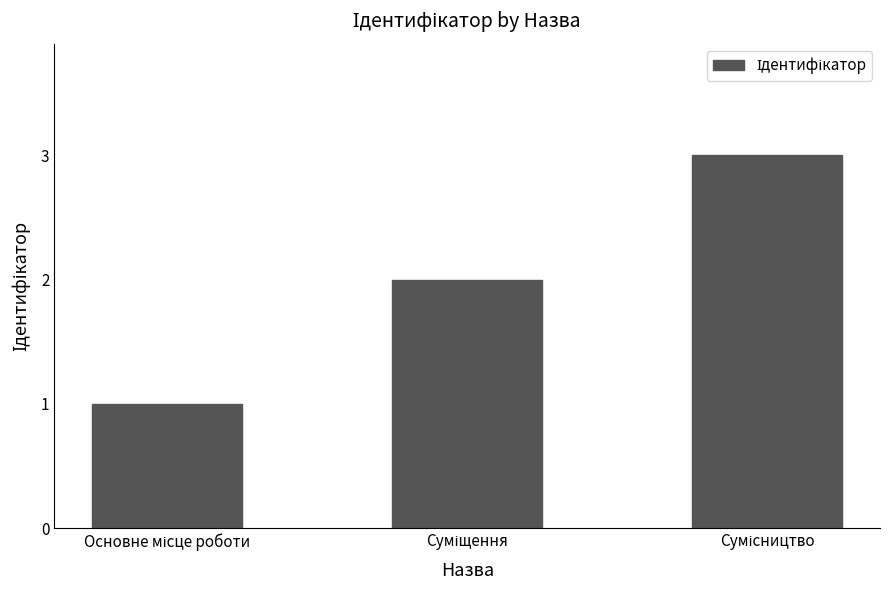

Reading right to left, transcribe all the data shown in this chart.

3	2	1